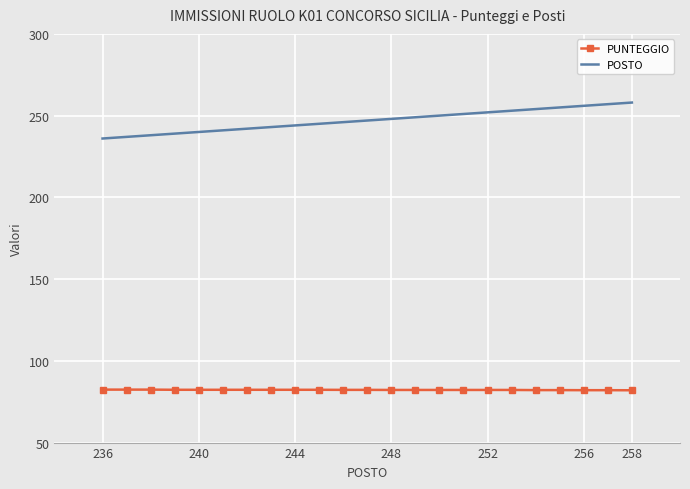

Which series has the widest spread of values?

POSTO